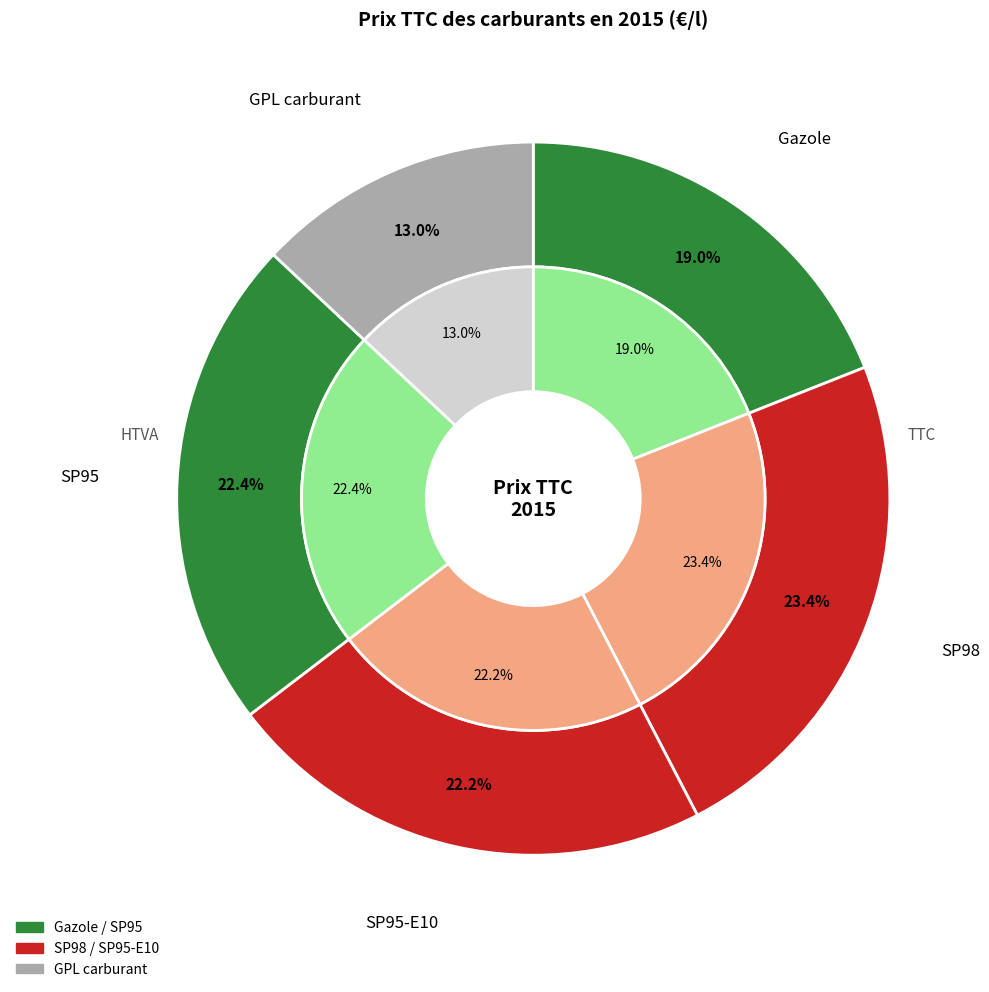

To the nearest percent, what portion does 3 represent?

22%